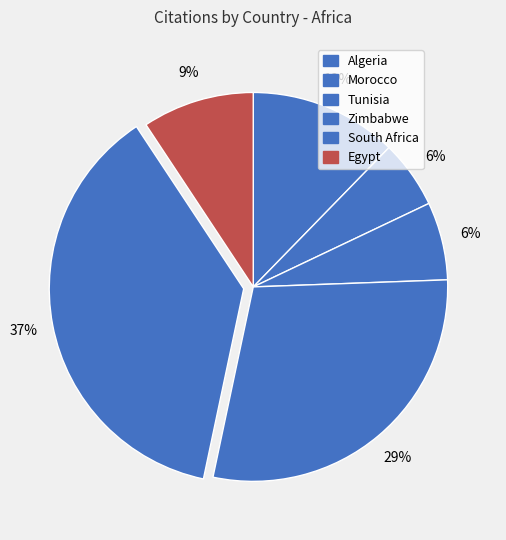

The Algeria slice represents 12% of the pie. True or false?

True